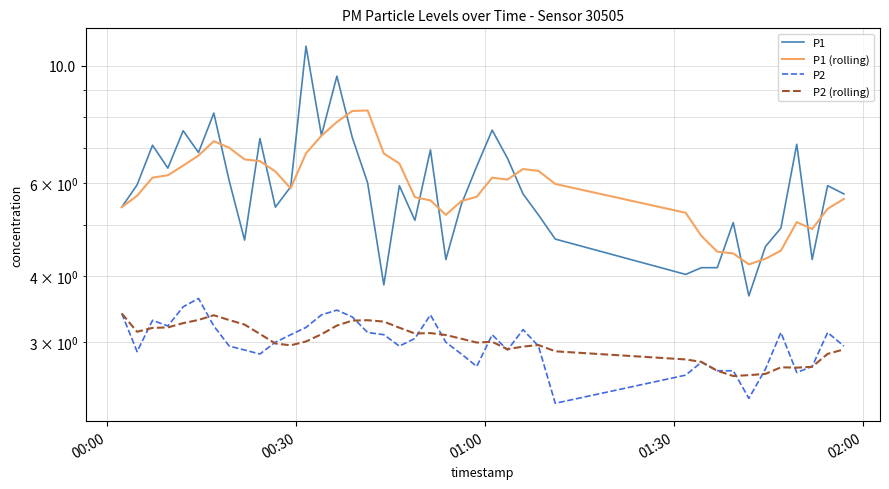

How many intersections are there between P2 and P2 (rolling)?

14